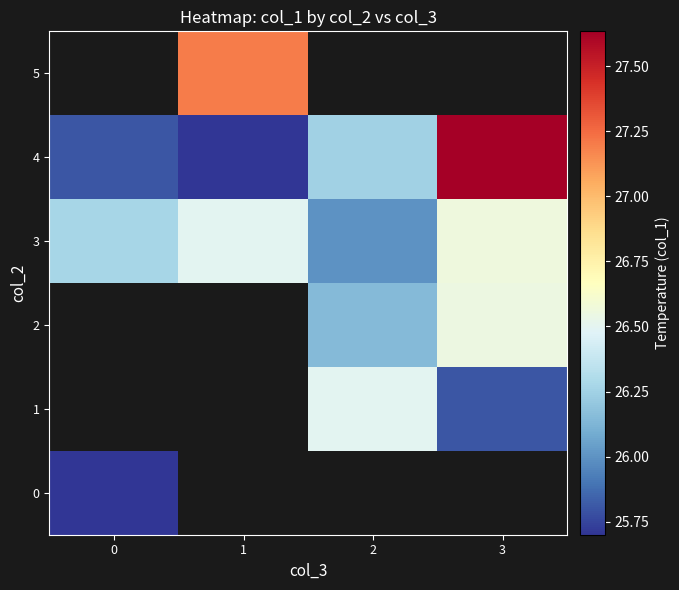

Between 2 and 1, which is larger?

1